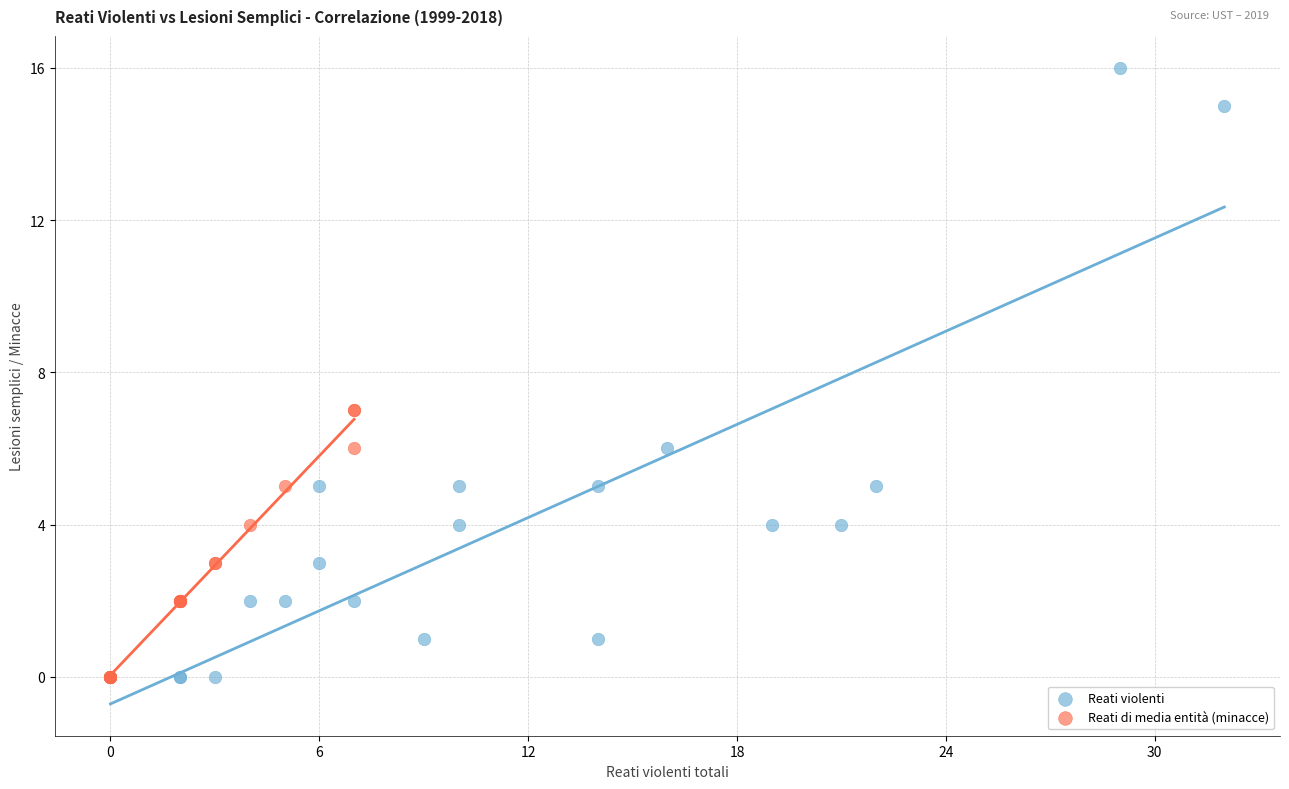

Which series contains the highest Y value?

Reati violenti